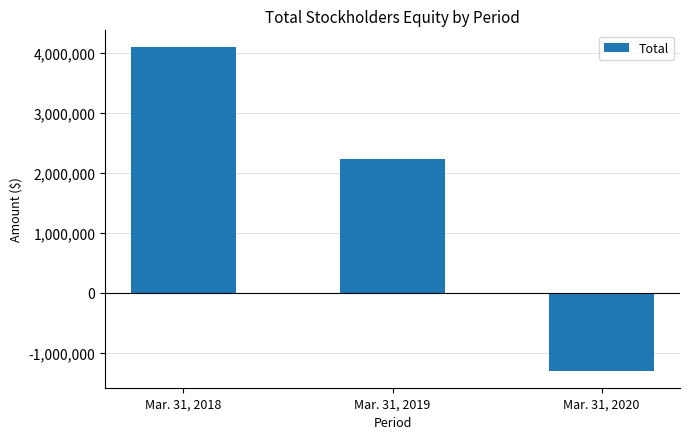

Rank the categories by value from highest to lowest.

Mar. 31, 2018, Mar. 31, 2019, Mar. 31, 2020